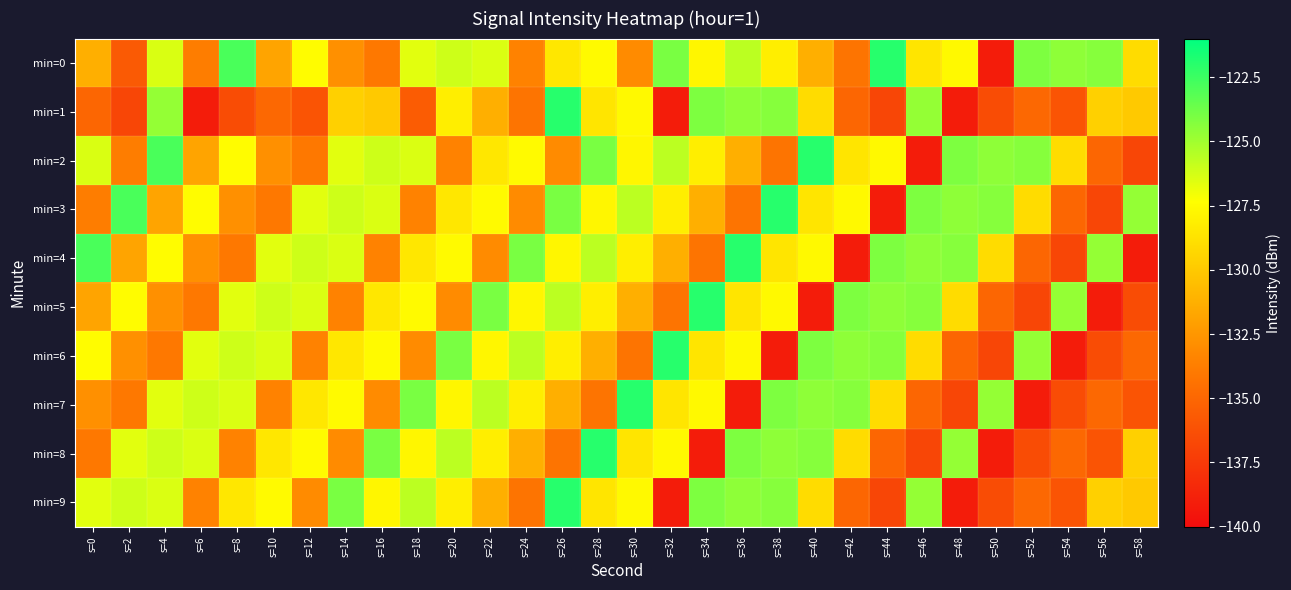

At which category is the sum across all series the highest?

s=26